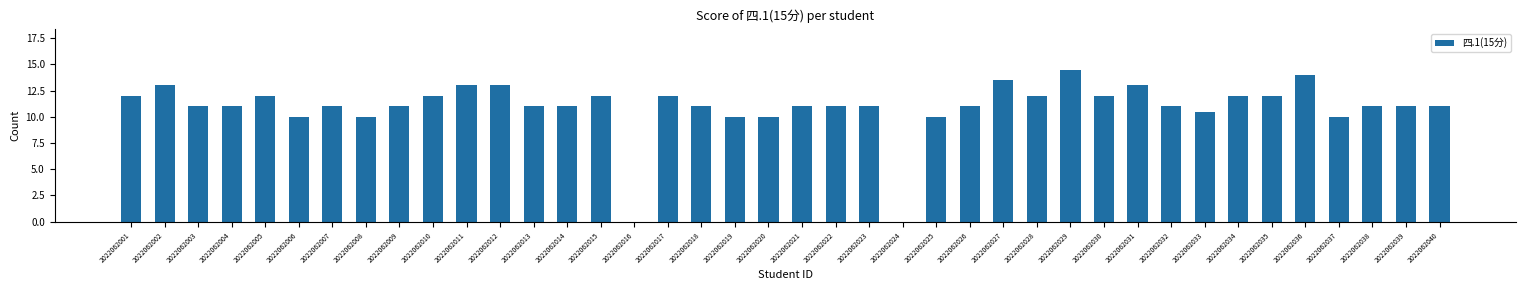

What is the greatest value displayed?

14.5